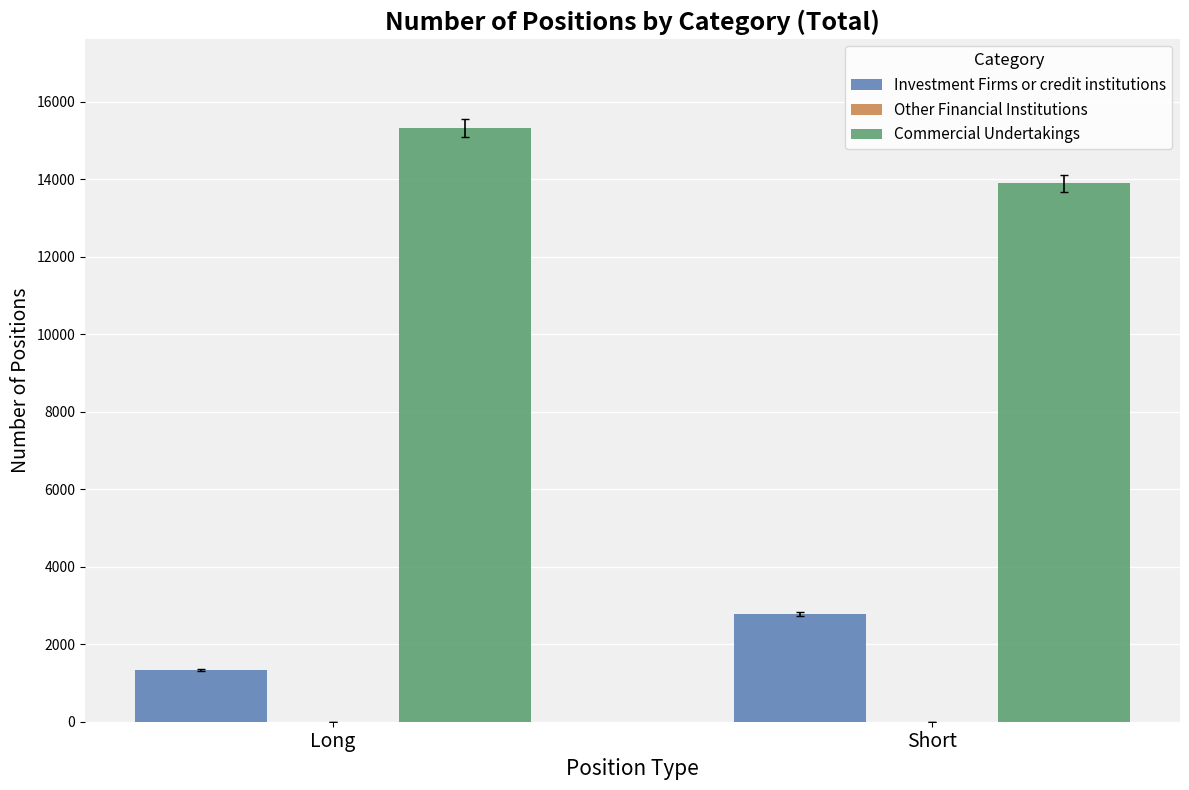

Where is Investment Firms or credit institutions nearest to the value 2059?

Long